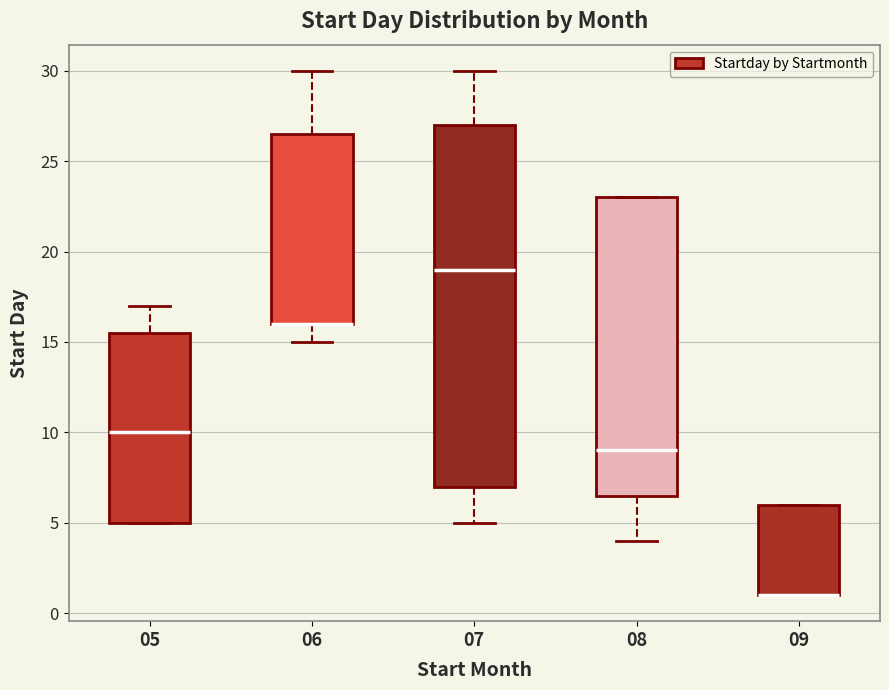

Reading left to right, read every box against the y-axis: the position of its median line, the range the box covers, and the ends of its whiskers. The values are not printed on the chart, so give them approximately, as read against the axis.

05: median 10.0, box 5.0 to 15.5, whiskers 5.0 to 17.0
06: median 16.0 (drawn on the box's lower edge), box 16.0 to 26.5, whiskers 15.0 to 30.0
07: median 19.0, box 7.0 to 27.0, whiskers 5.0 to 30.0
08: median 9.0, box 6.5 to 23.0, whiskers 4.0 to 23.0
09: median 1.0 (drawn on the box's lower edge), box 1.0 to 6.0, whiskers 1.0 to 6.0